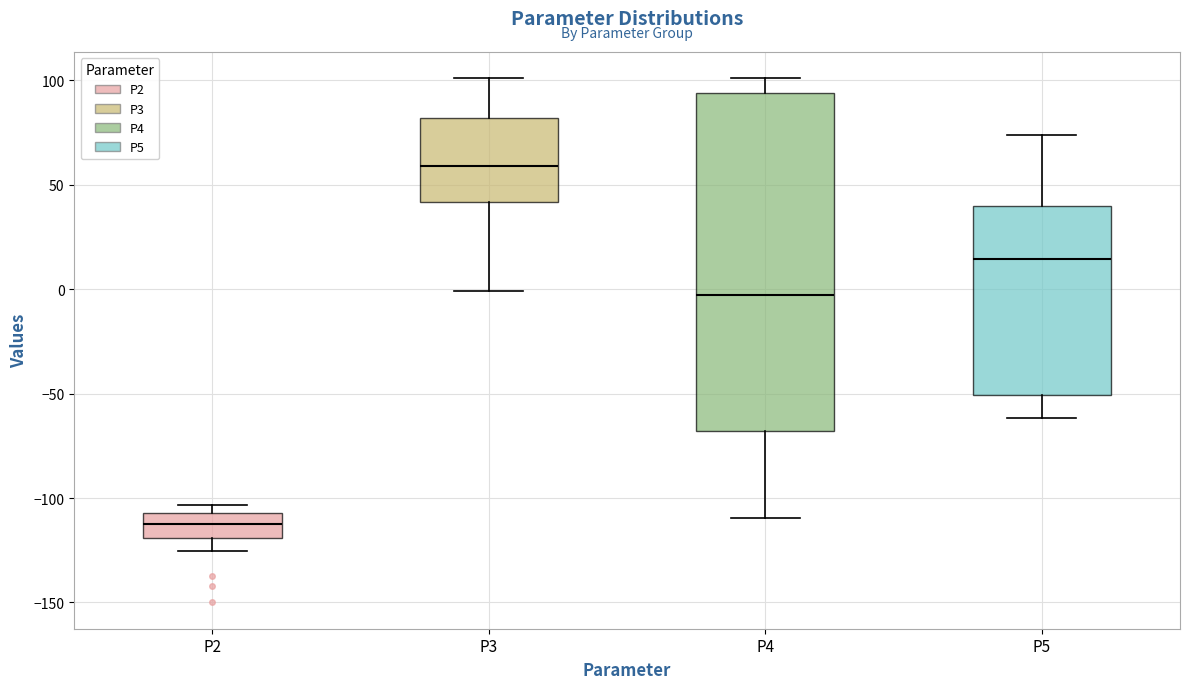

Where is the lower edge of the box for P2 on the y-axis? The values are not printed on the chart, so give them approximately, as read against the axis.

-120